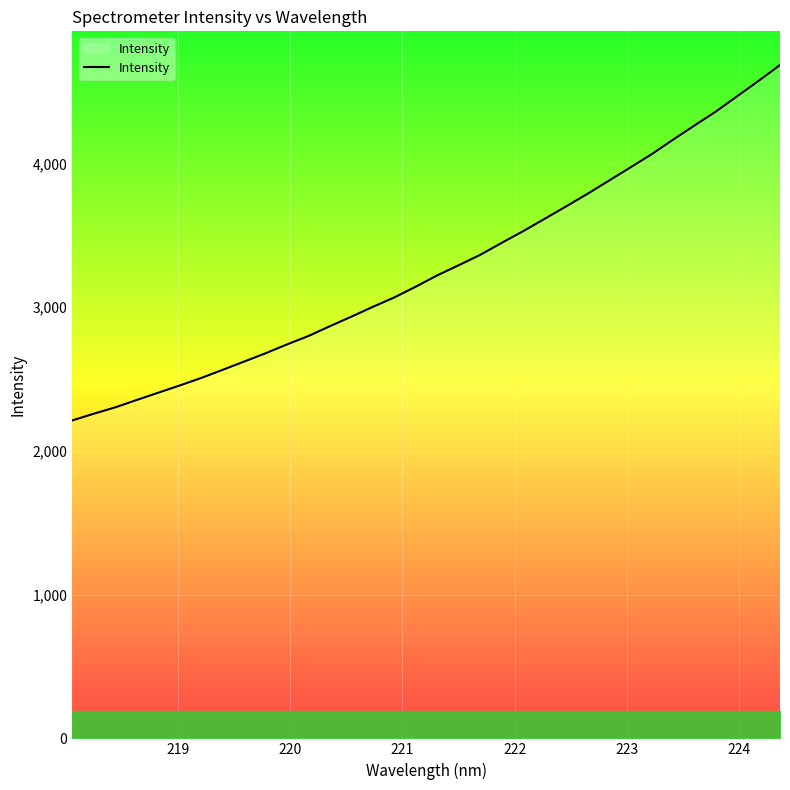

What is the minimum value shown in the chart?

2211.9